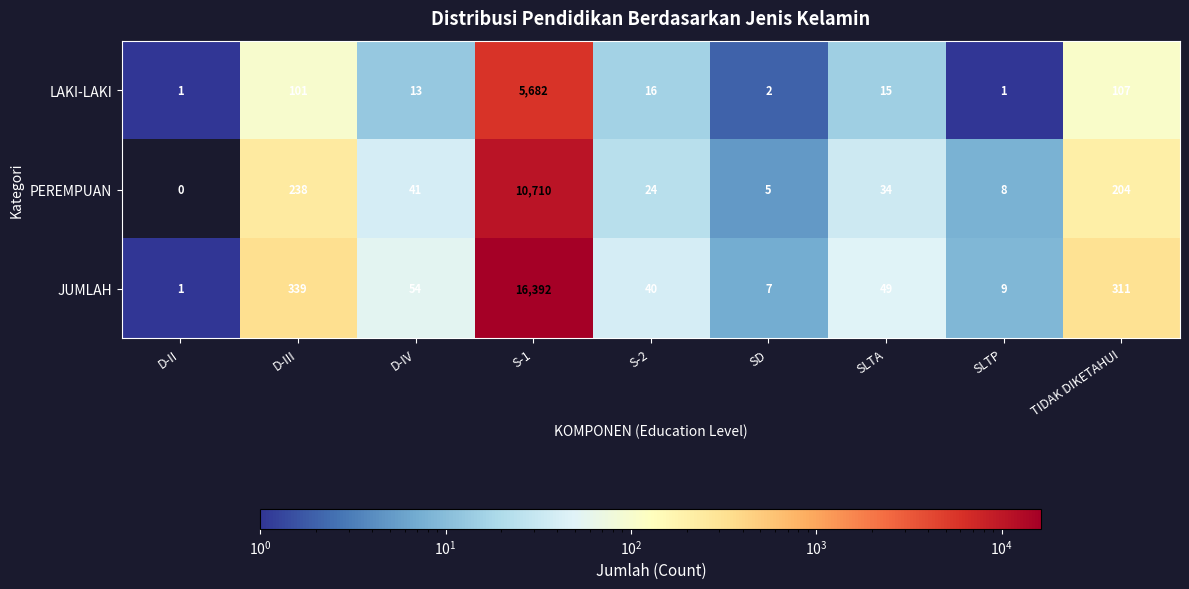

What is the approximate value of PEREMPUAN at TIDAK DIKETAHUI?

204